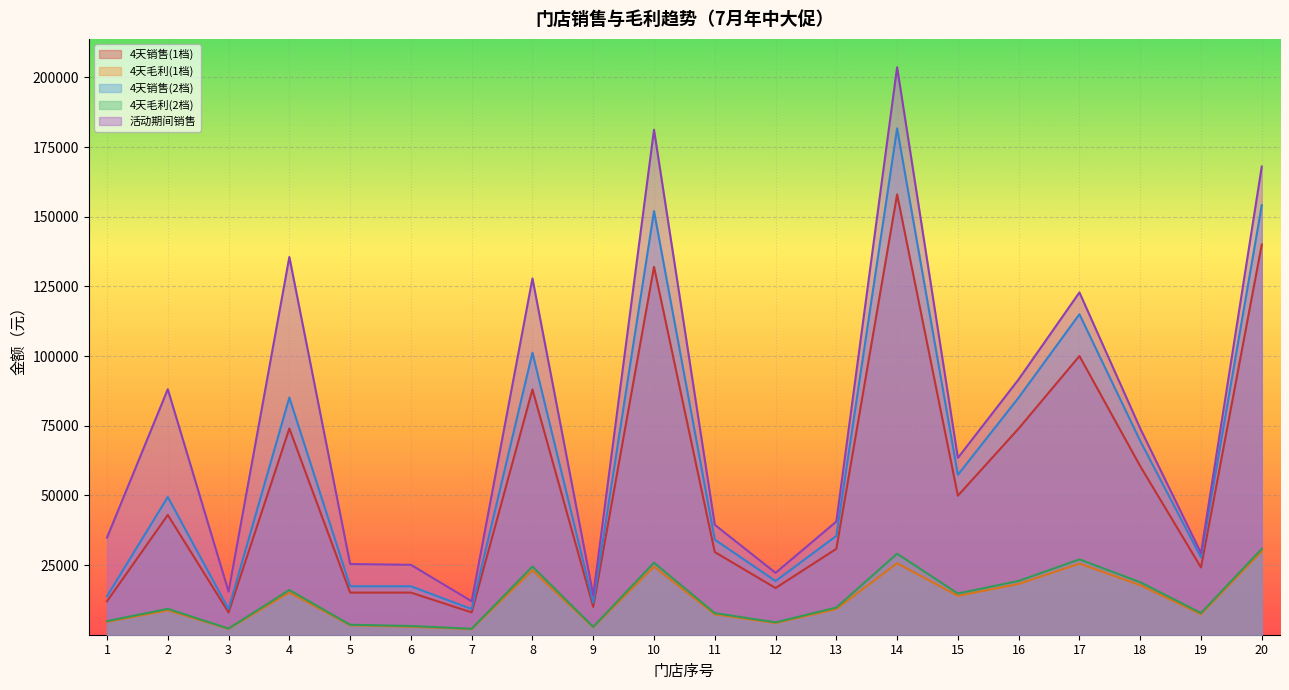

What are all the series names shown in the legend?

4天销售(1档), 4天毛利(1档), 4天销售(2档), 4天毛利(2档), 活动期间销售